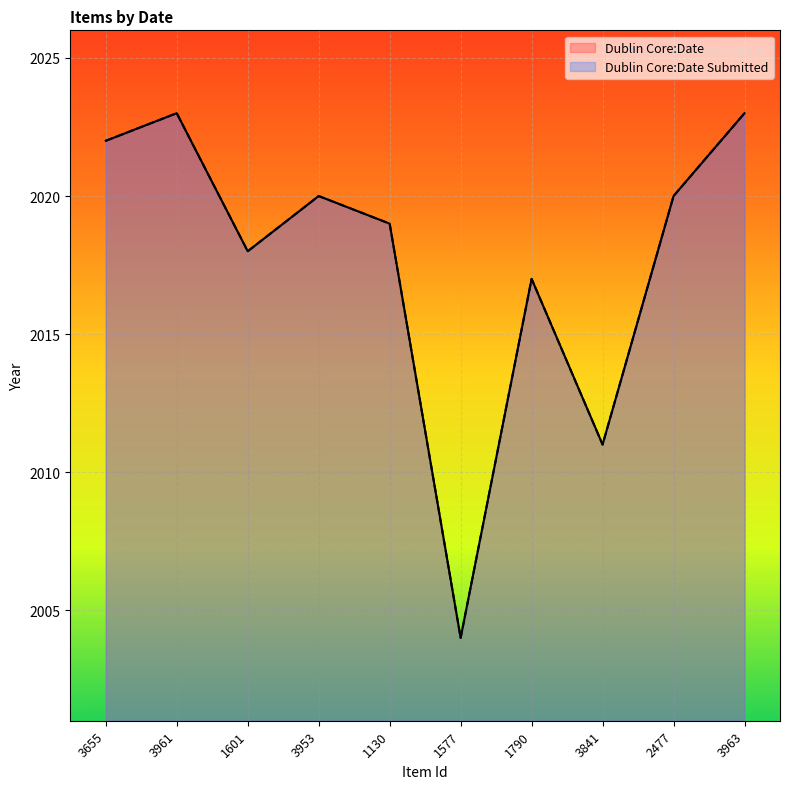

Where is Dublin Core:Date nearest to the value 2013?

3841